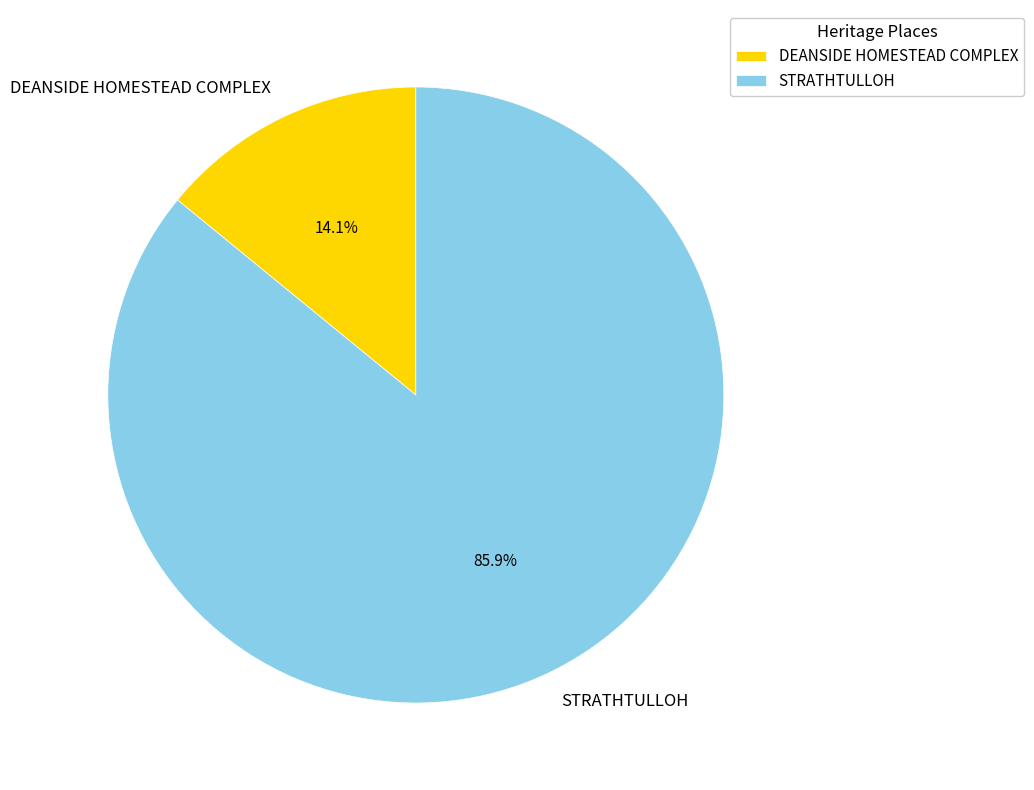

To the nearest percent, what percentage of the pie is STRATHTULLOH?

86%